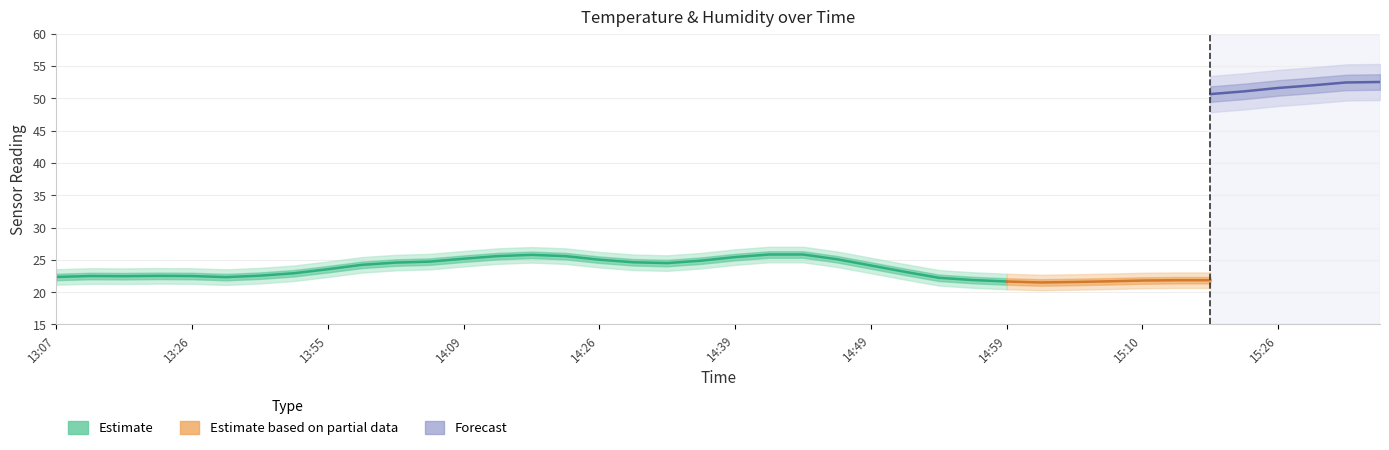

What position from the right is 15:18?

5